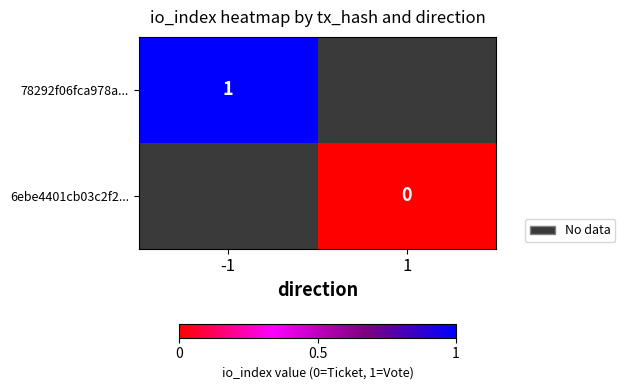

Which category has the lowest value across all series?

1